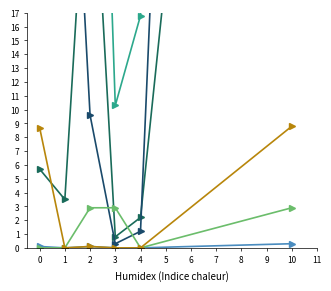

At which category does Coal Products reach its first local valley?

1